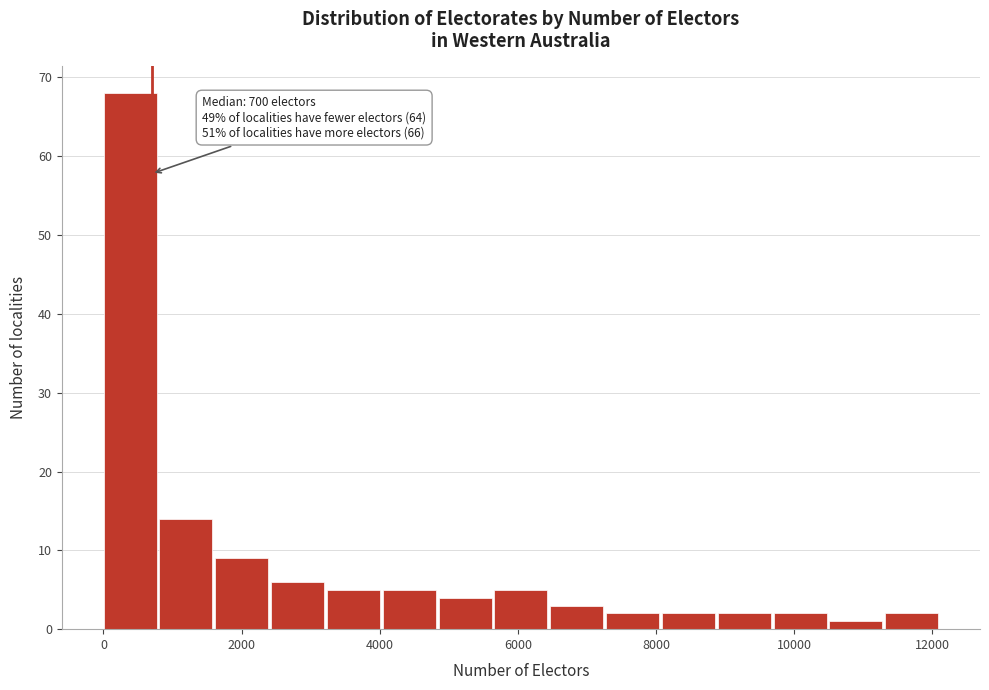

Over which range of the x-axis is the bar tallest?

0 to 800